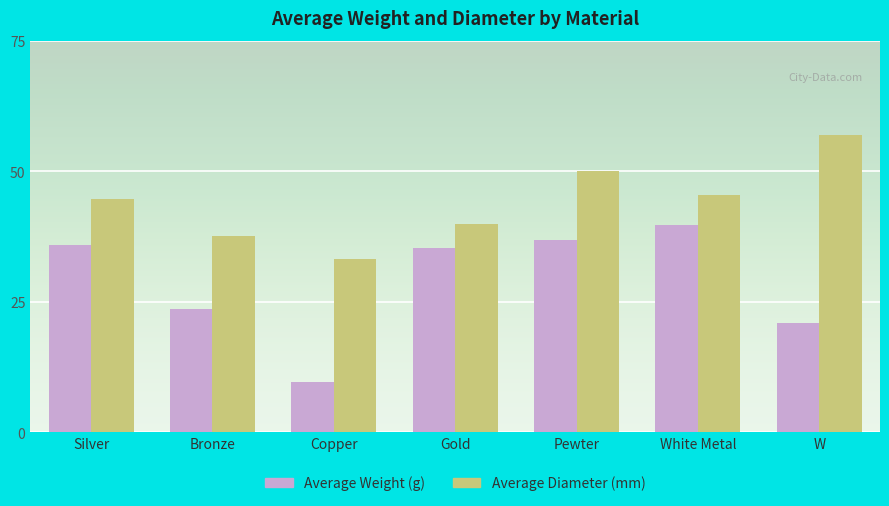

How many groups of bars are there?

7